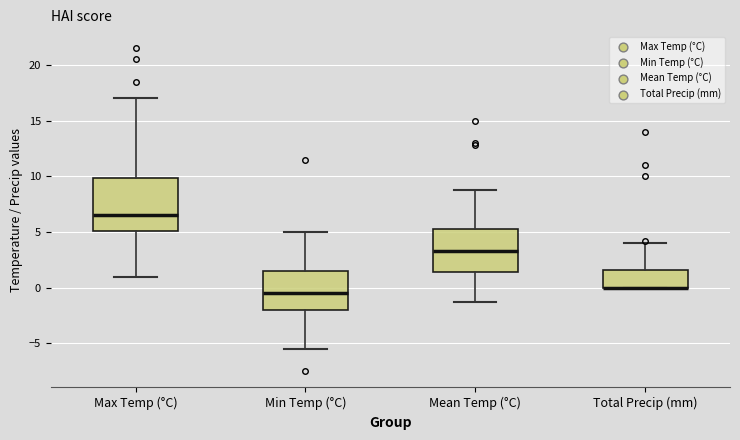

Comparing the boxes themselves (not the whiskers), which one is the tallest?

Max Temp (°C)